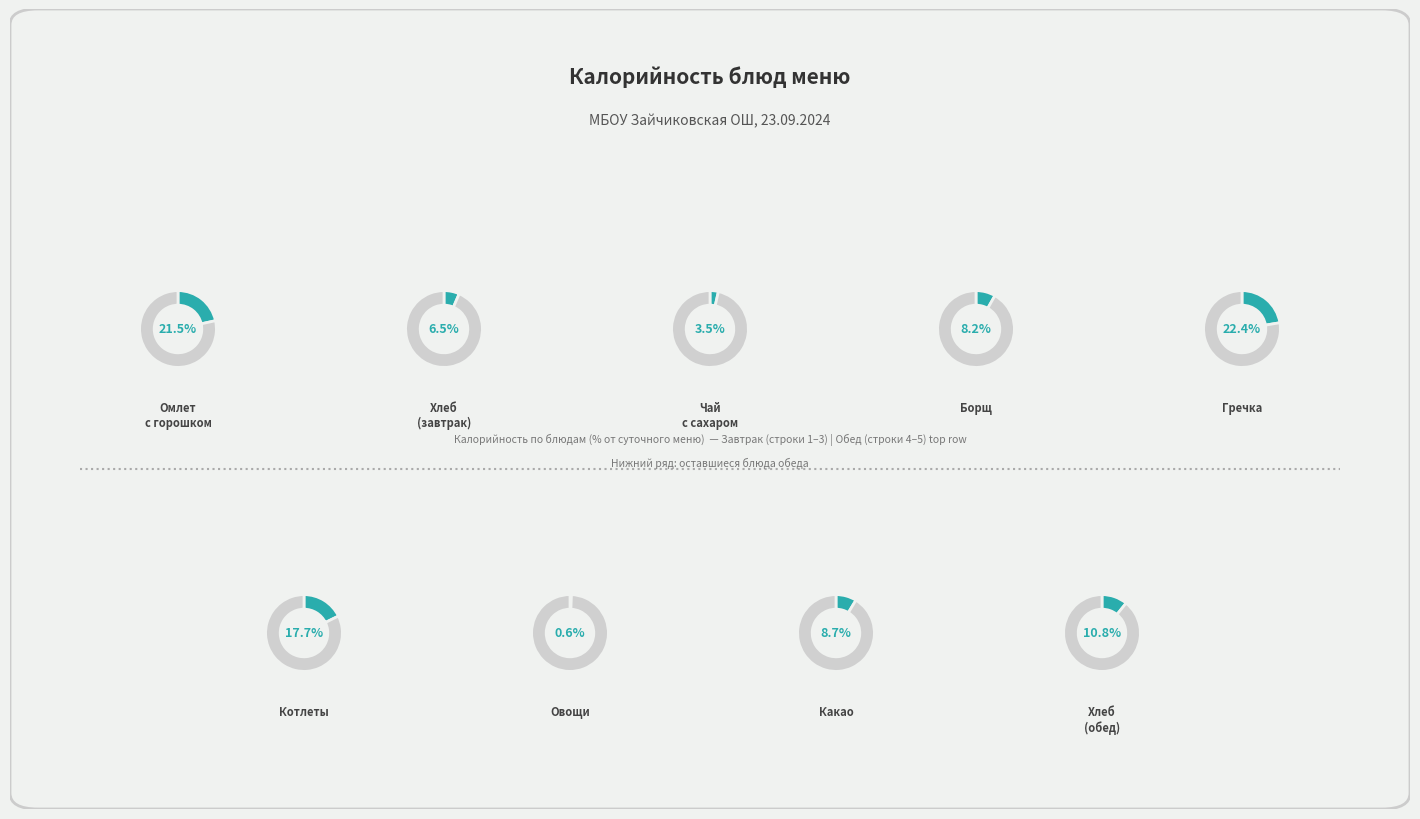

To the nearest percent, what is the difference between the largest and smallest slice percentages?

22%